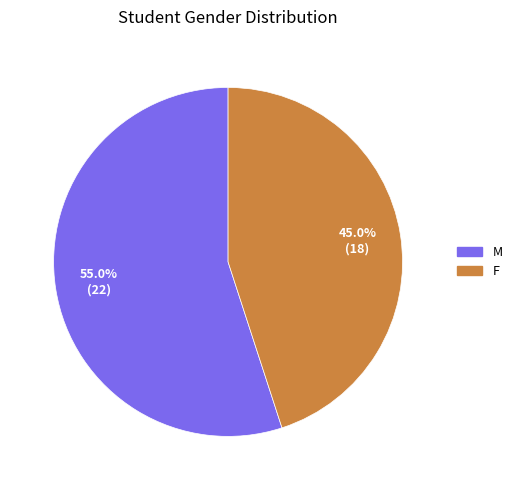

What percentage is the M slice, to the nearest percent?

55%